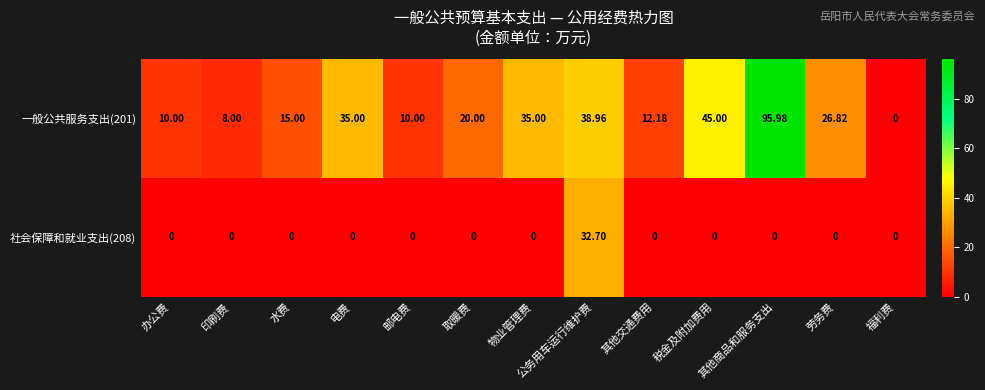

Which category has the highest value across all series?

其他商品和服务支出